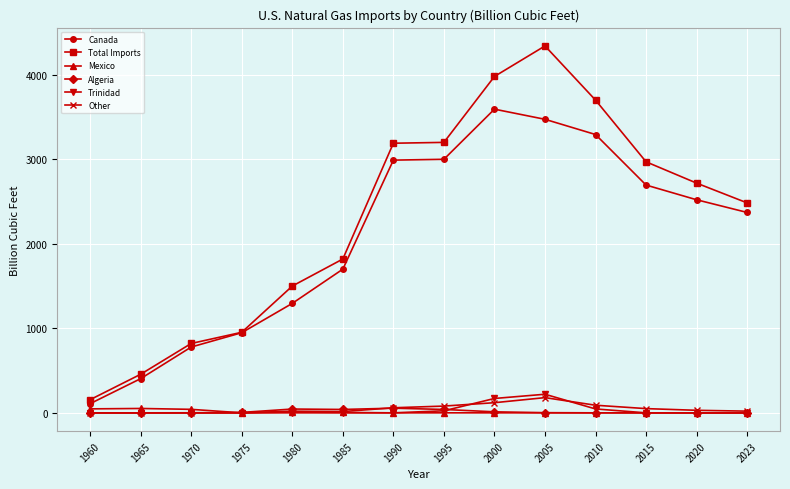

How many values in the Algeria series are below 2?

7